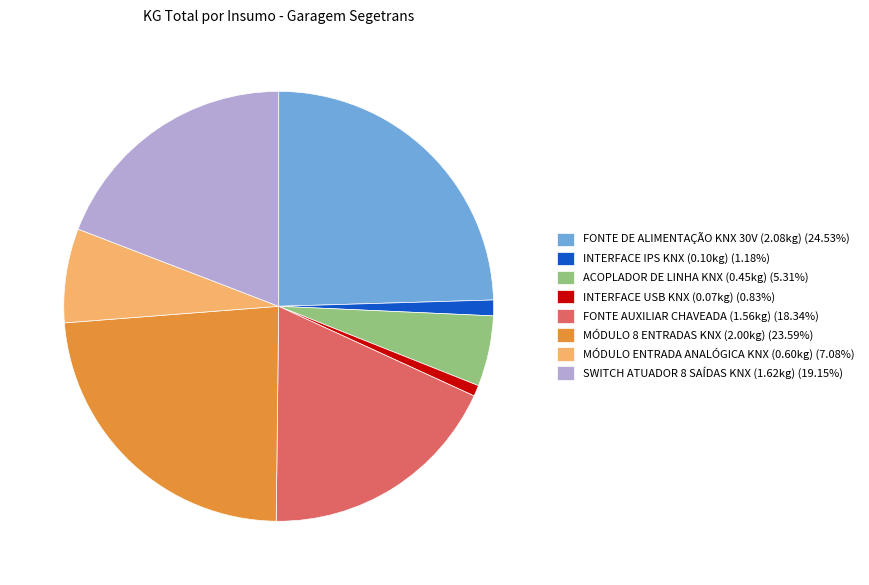

Do MÓDULO 8 ENTRADAS KNX (2.00kg) (23.59%) and INTERFACE USB KNX (0.07kg) (0.83%) together represent more than half of the pie?

No